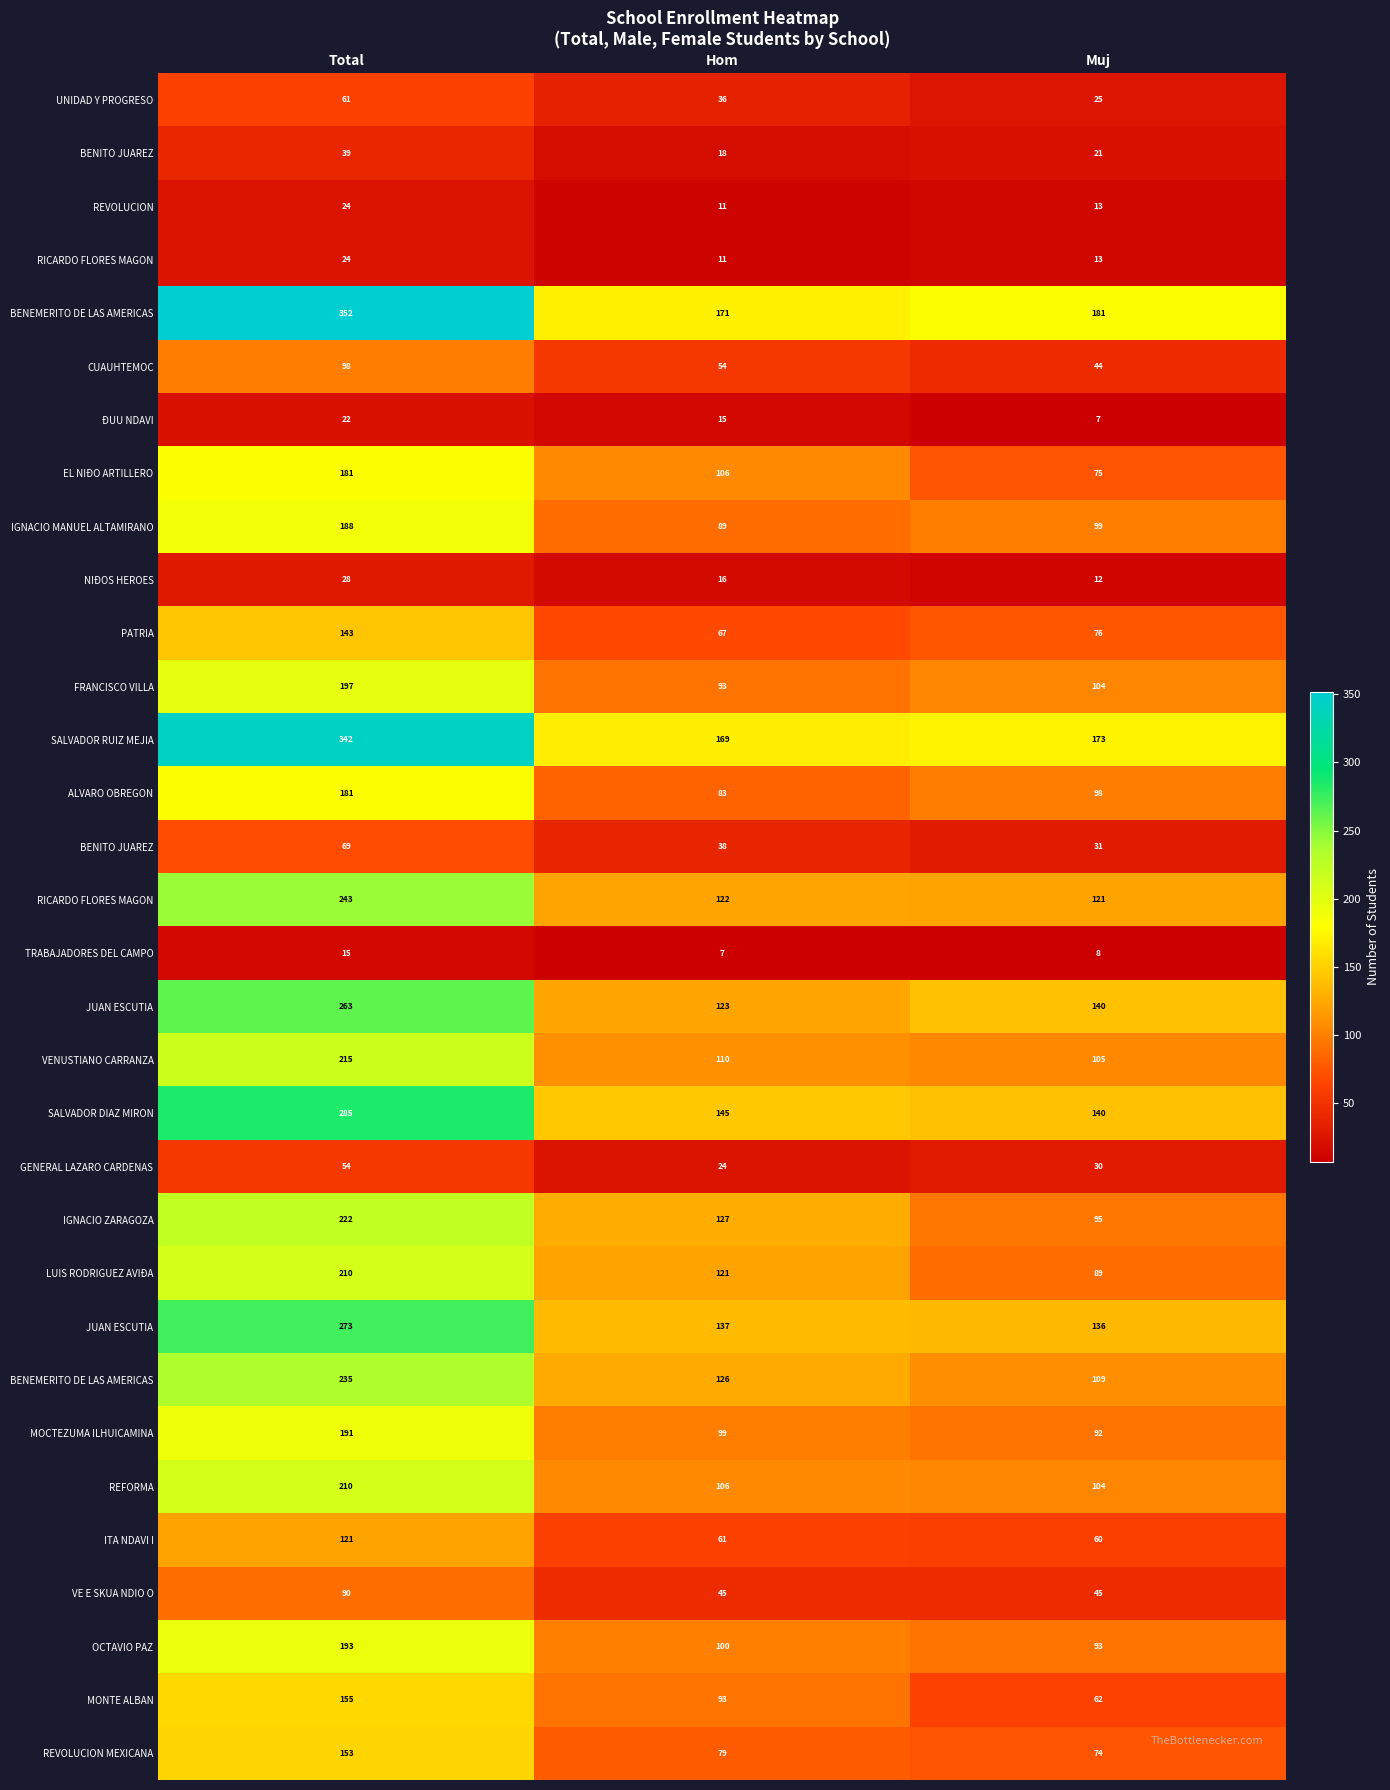

At which category is the sum across all series the highest?

Total